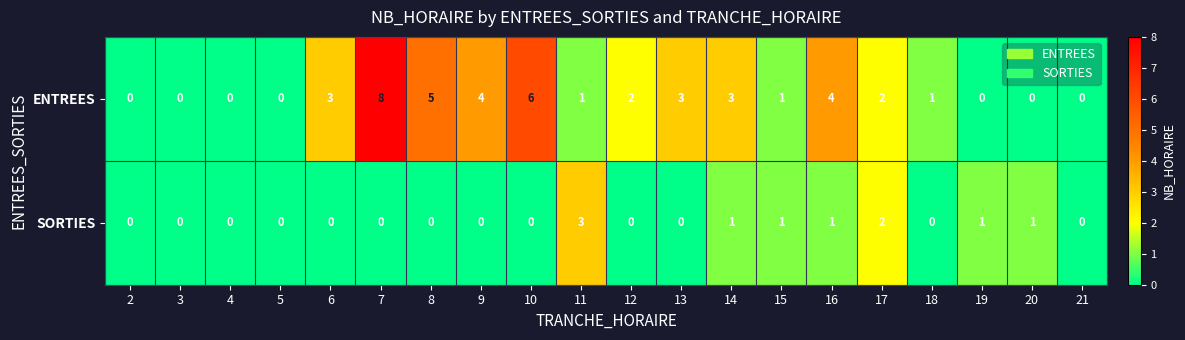

Where does the ENTREES series first go above 2?

6